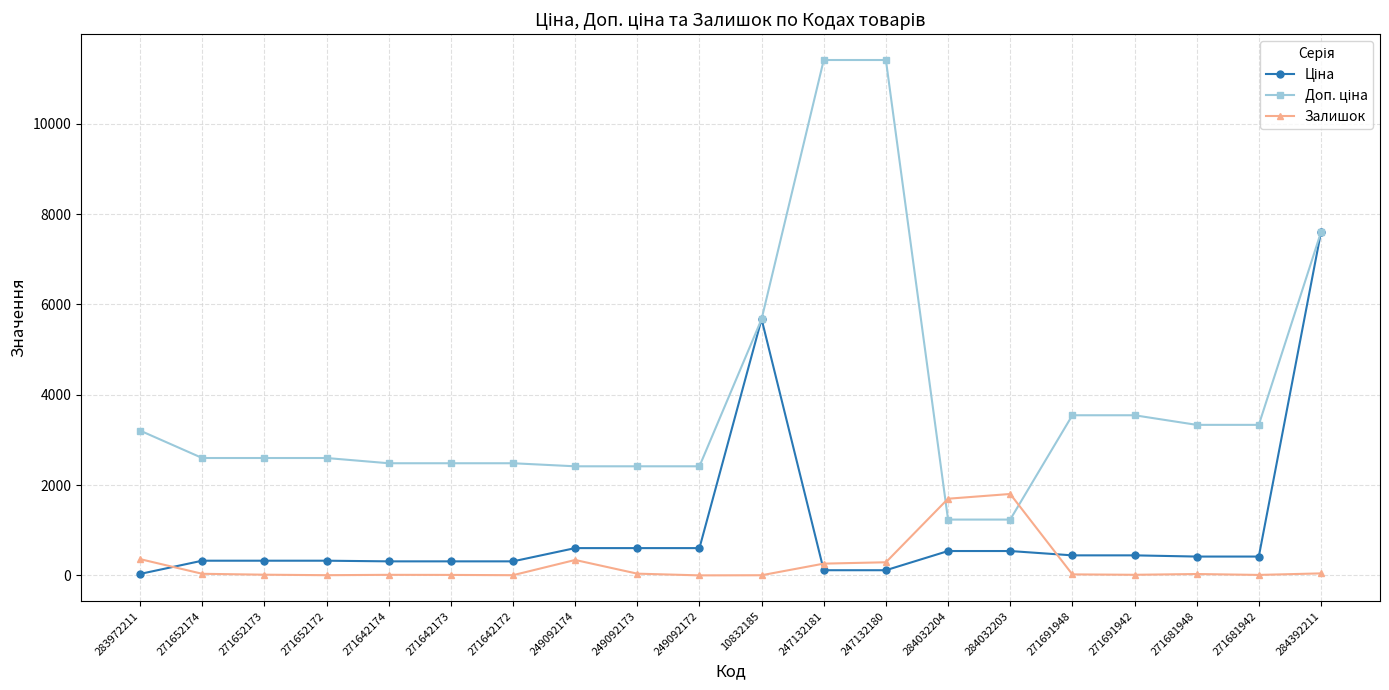

At which category is the sum across all series the highest?

284392211